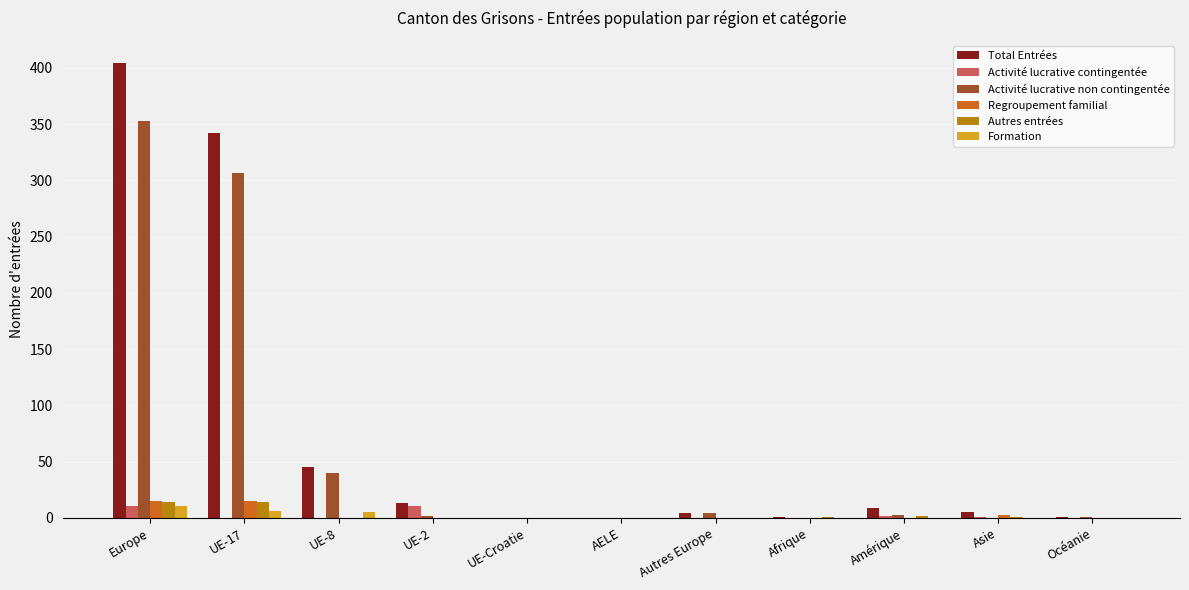

How many values in the Activité lucrative contingentée series exceed 0?

4